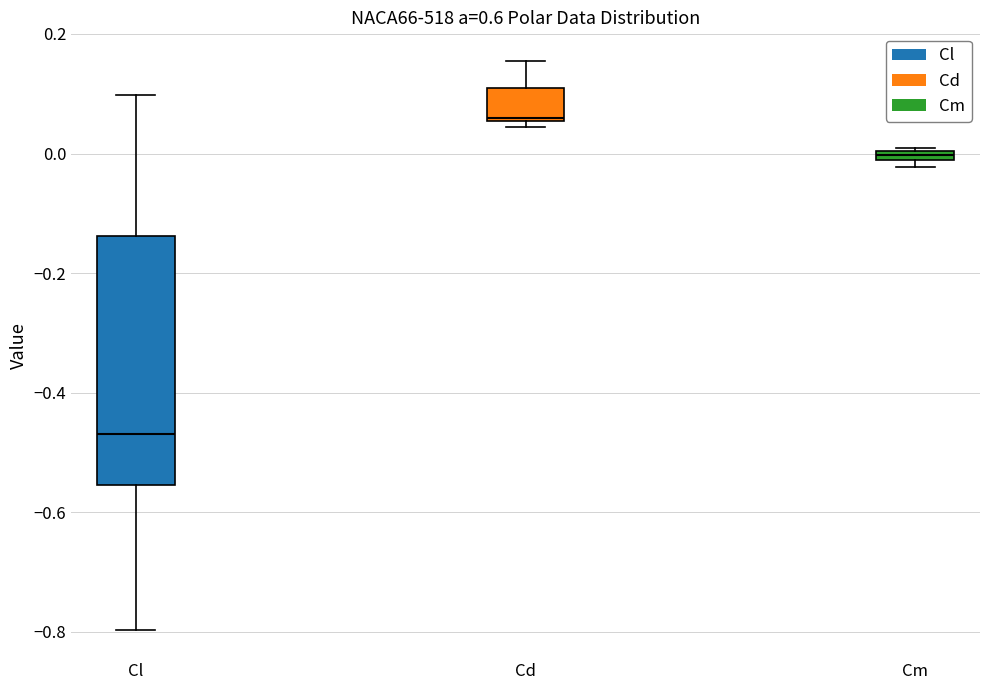

Where is the lower edge of the box for Cd on the y-axis? The values are not printed on the chart, so give them approximately, as read against the axis.

0.06